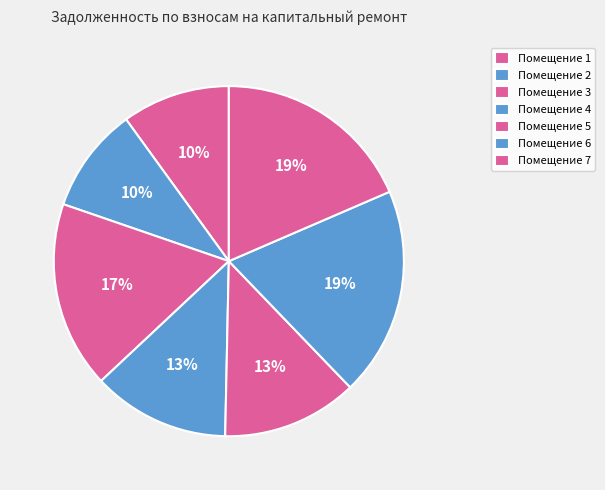

How many slices are in this pie chart?

7